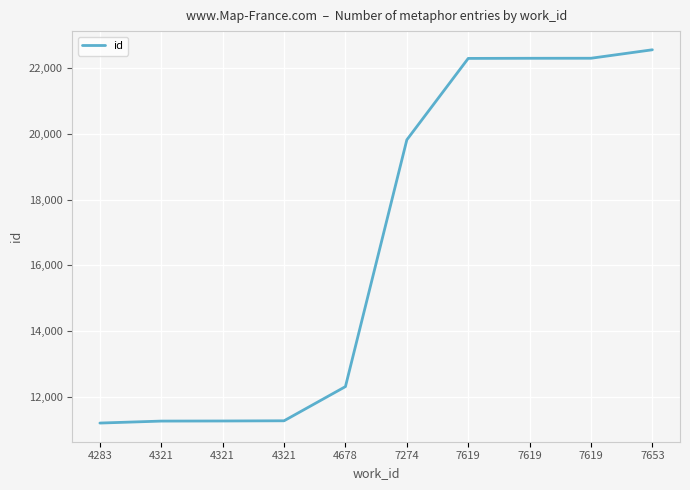

Is it true that the value at 7619 is 22303?

True